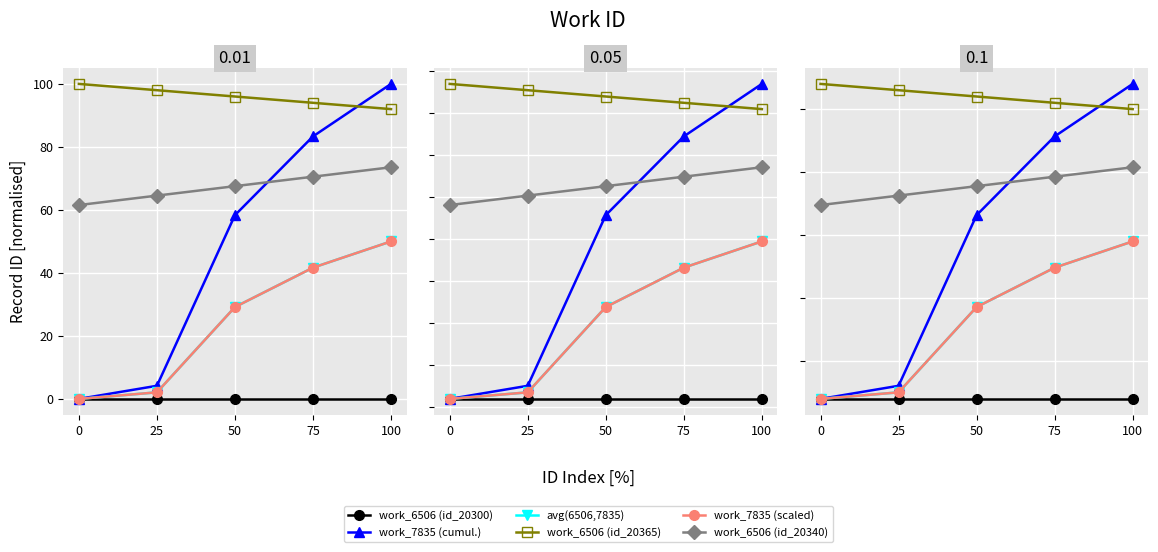

True or false: work_6506 (id_20300) and work_6506 (id_20340) cross at least once.

False